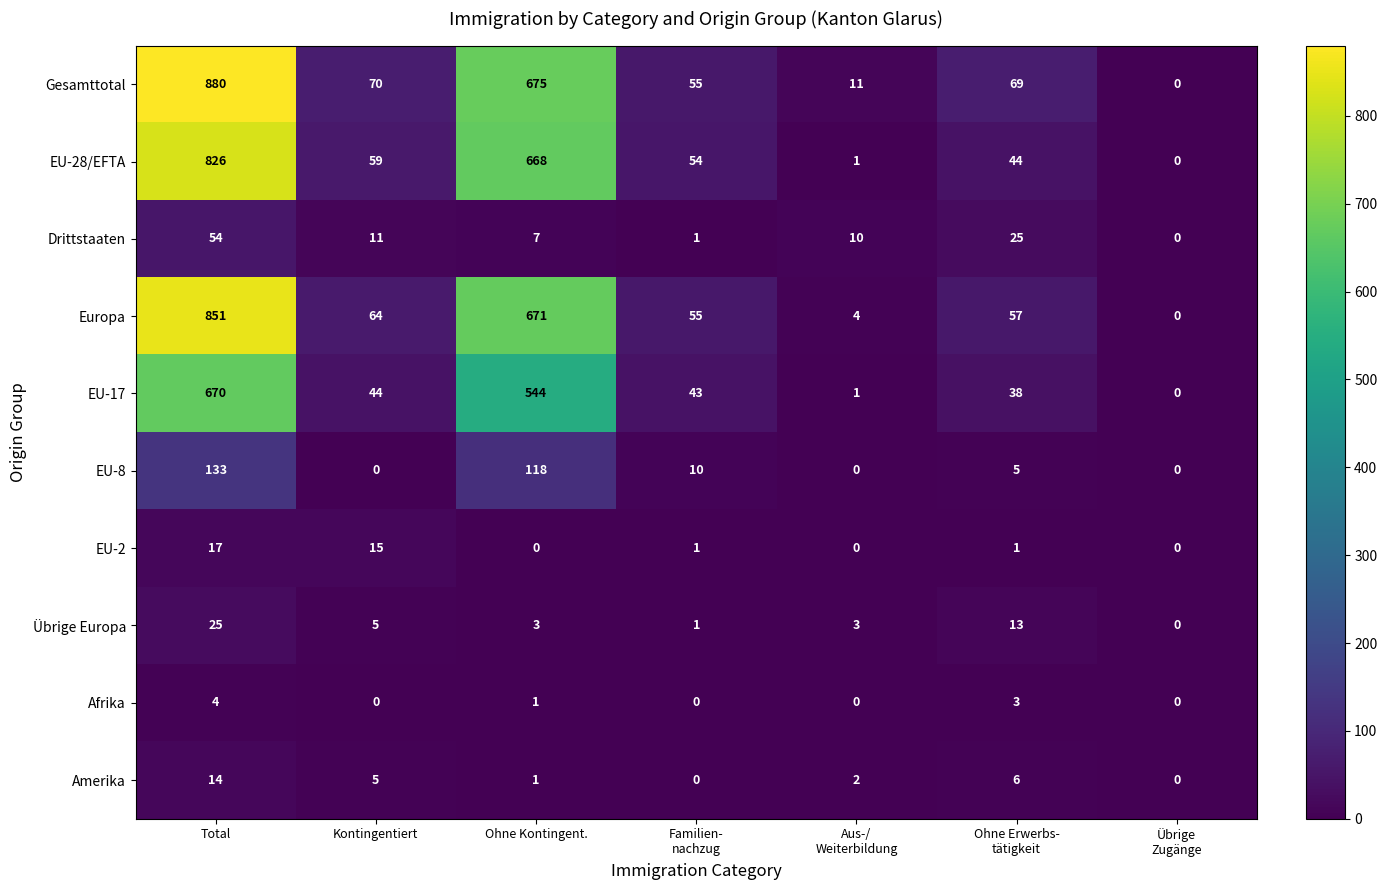

Which series has the largest range (max minus min)?

Gesamttotal